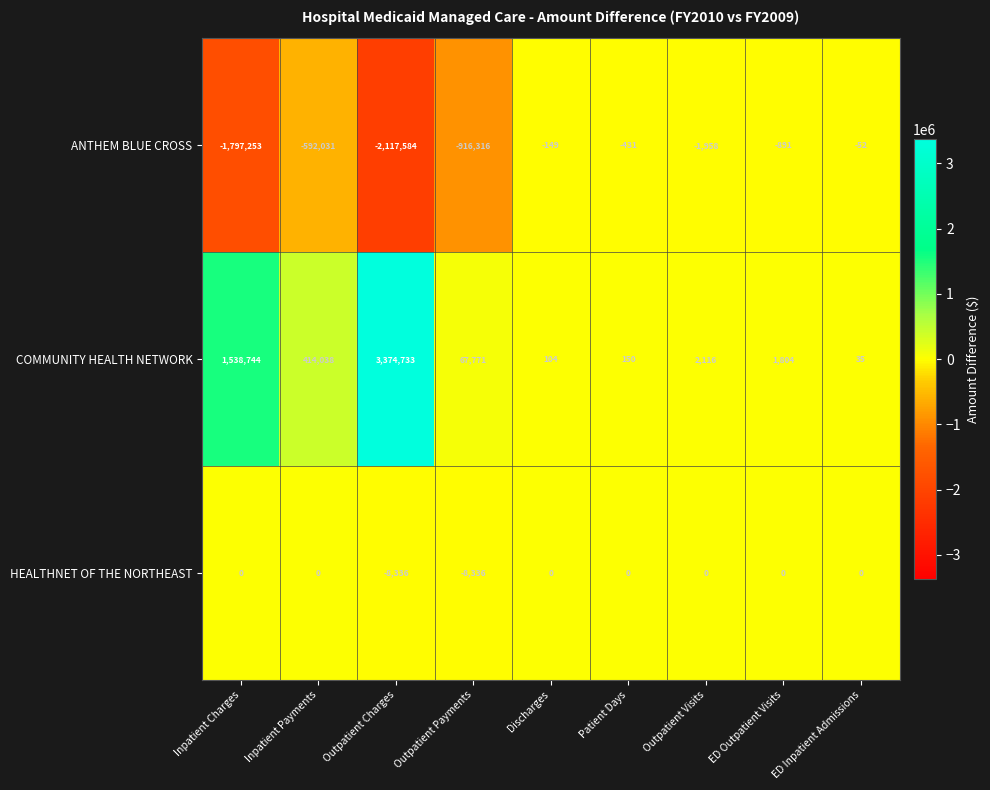

Is the value of HEALTHNET OF THE NORTHEAST at Inpatient Charges greater than the value of COMMUNITY HEALTH NETWORK at Inpatient Payments?

No